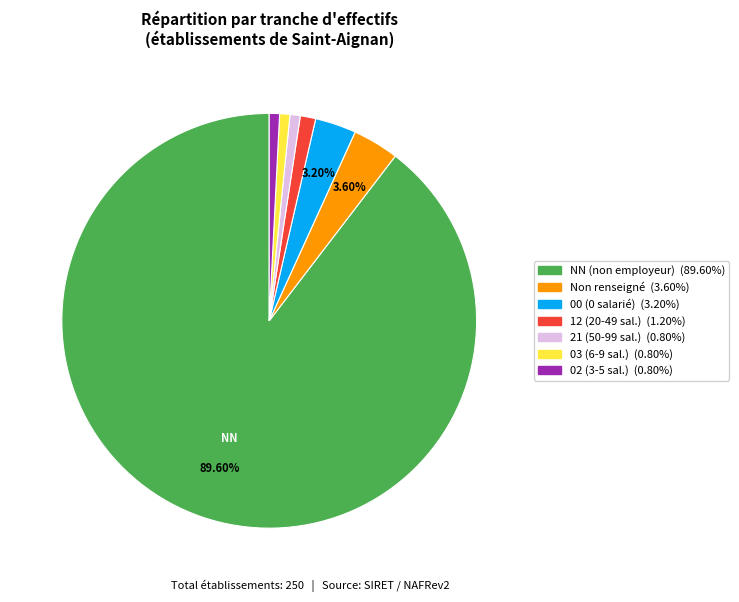

Is there a majority slice in this chart?

Yes